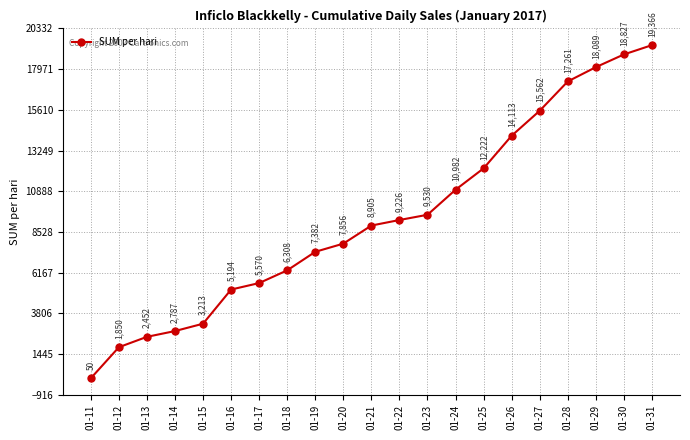

Count the number of data series in this chart.

1